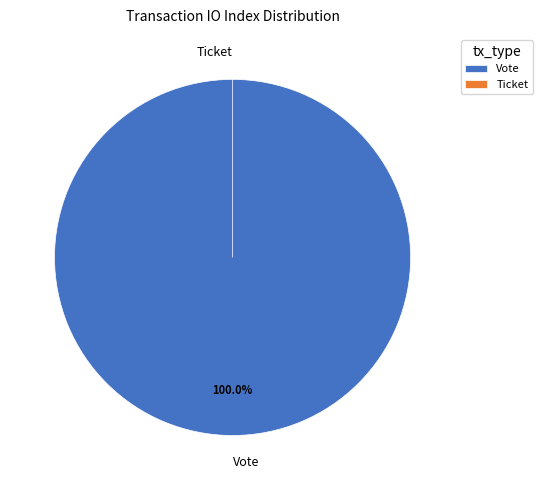

Is it true that Ticket is 0% of the pie?

True